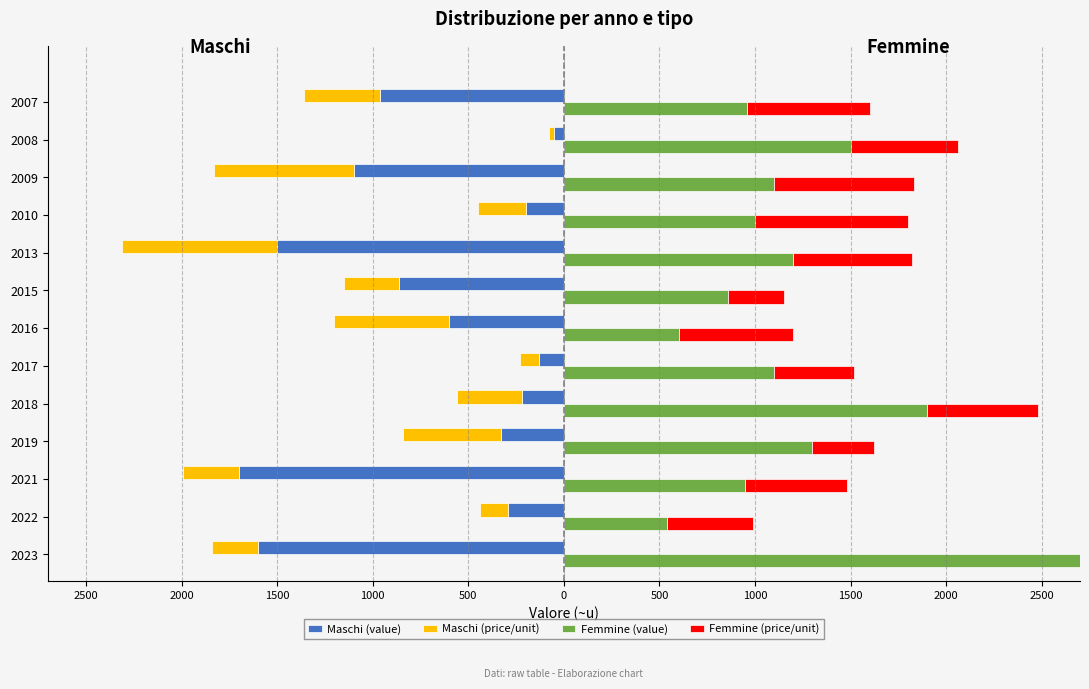

Is it true that Maschi (price/unit) equals -166 at 2021?

False